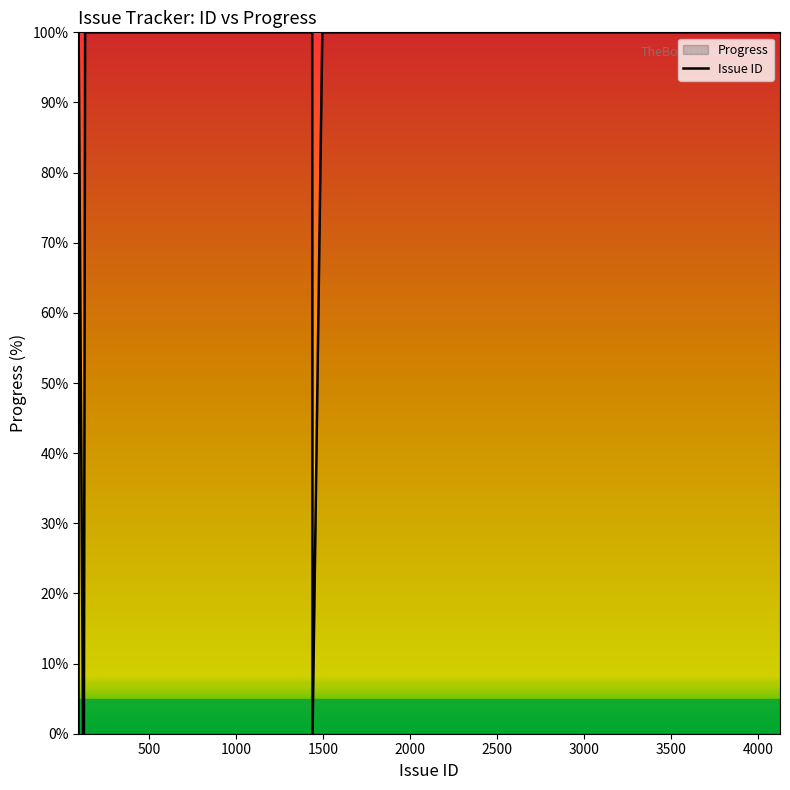

What is the maximum value shown in the chart?

100